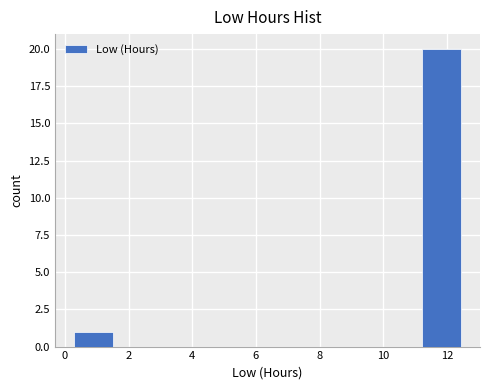

Reading left to right, transcribe this chart: for each bar, give the range it covers on the x-axis and its height. Neither the bar edges nor the heights are printed on the chart, so give them approximately, as read against the axes.

0.4 to 1.6: 1
1.6 to 2.8: 0
2.8 to 4.0: 0
4.0 to 5.2: 0
5.2 to 6.4: 0
6.4 to 7.6: 0
7.6 to 8.8: 0
8.8 to 10.0: 0
10.0 to 11.2: 0
11.2 to 12.4: 20